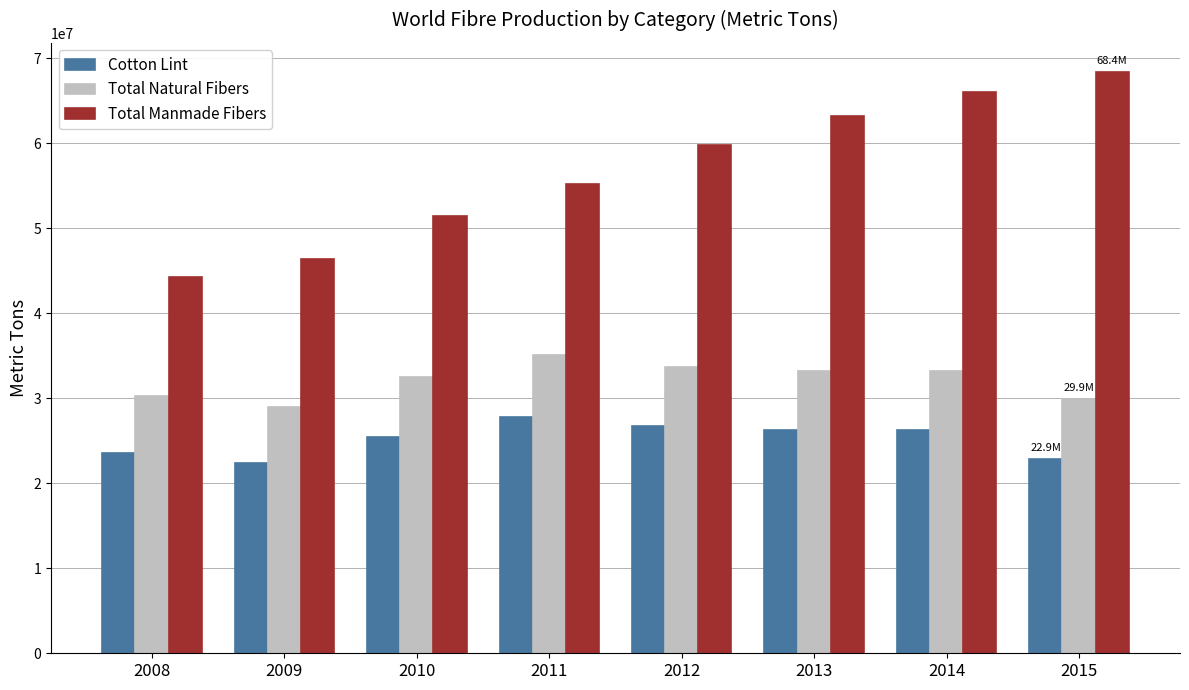

At how many categories does at least one series exceed 49178854?

6